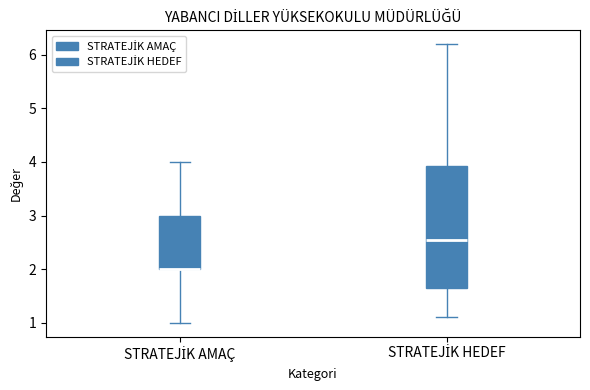

Where is the lower edge of the box for STRATEJİK AMAÇ on the y-axis? The values are not printed on the chart, so give them approximately, as read against the axis.

2.0